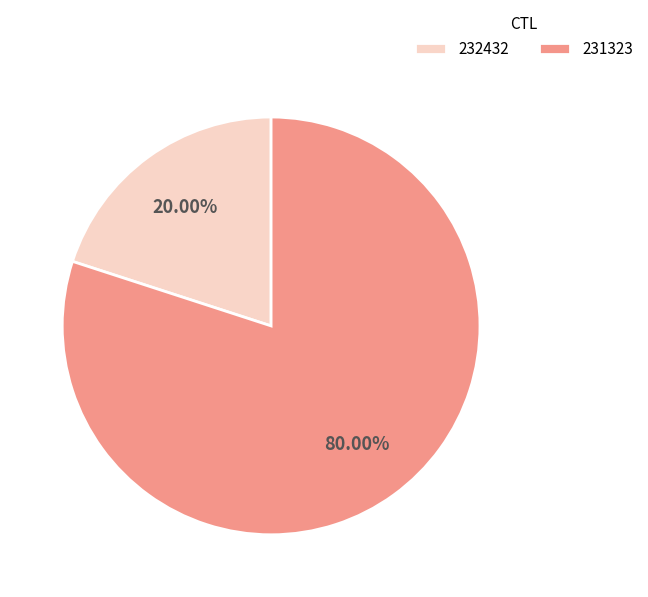

To the nearest percent, what portion does 231323 represent?

80%